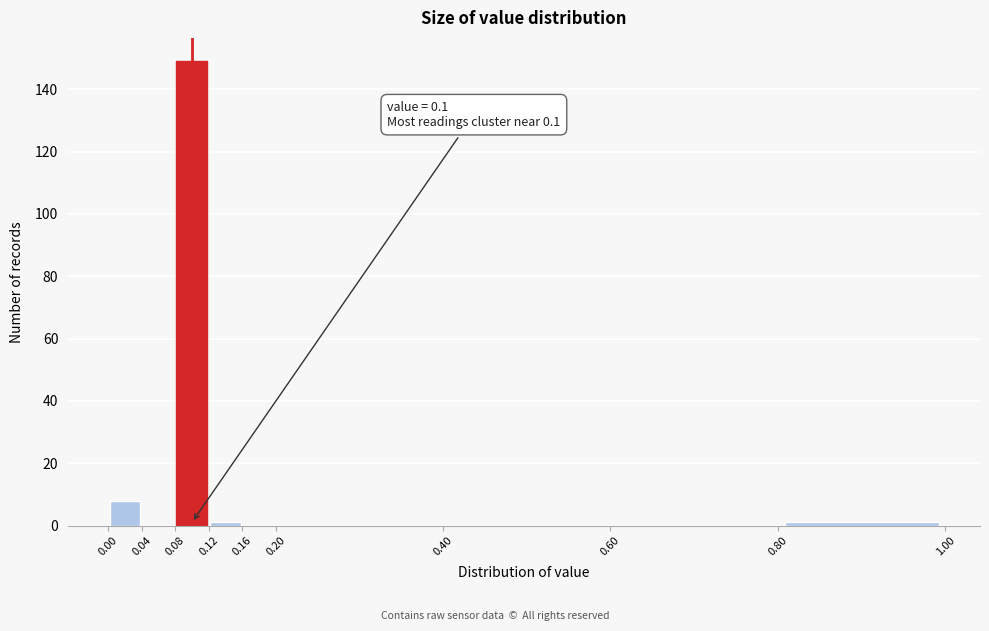

Which range on the x-axis has the tallest bar?

0.08 to 0.12